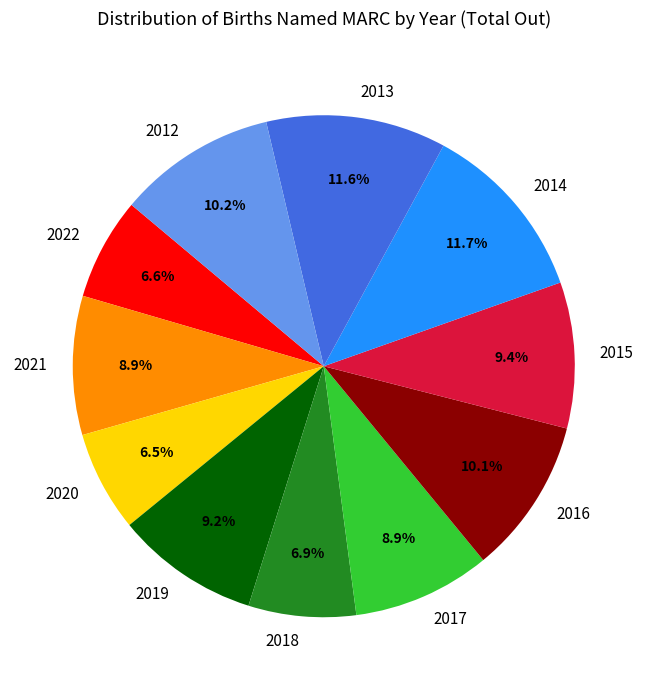

What percentage is NOT represented by 2022?

93.4%